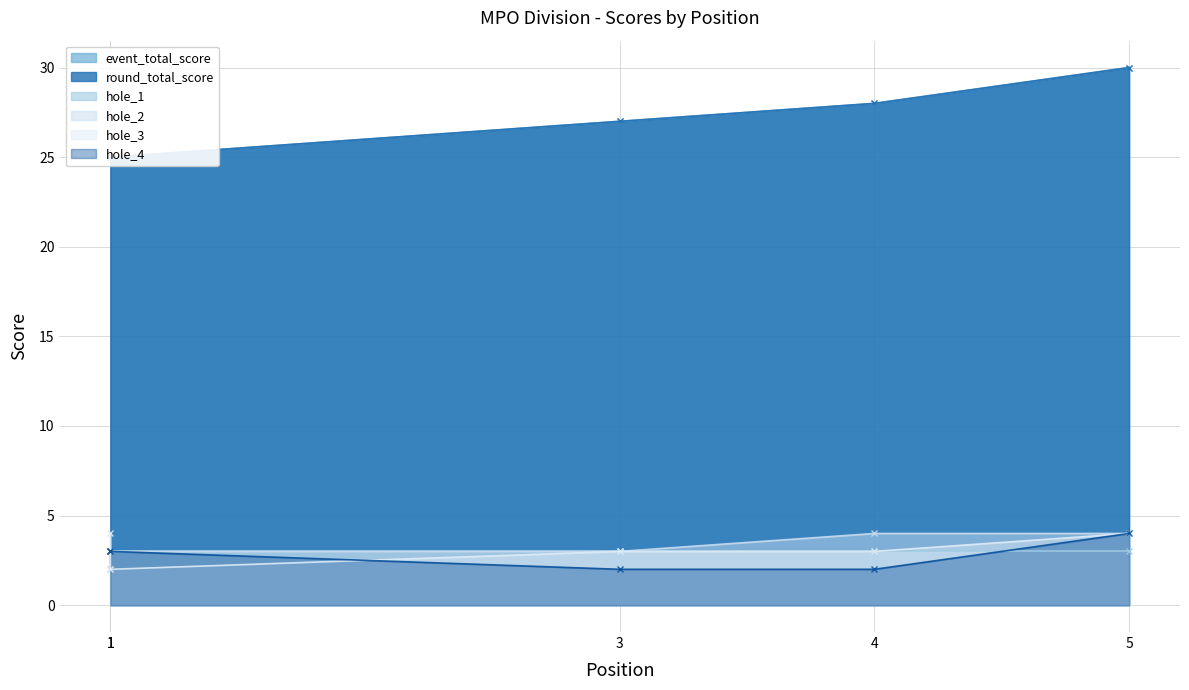

List the series in order of their peak value, highest first.

event_total_score, round_total_score, hole_2, hole_3, hole_4, hole_1